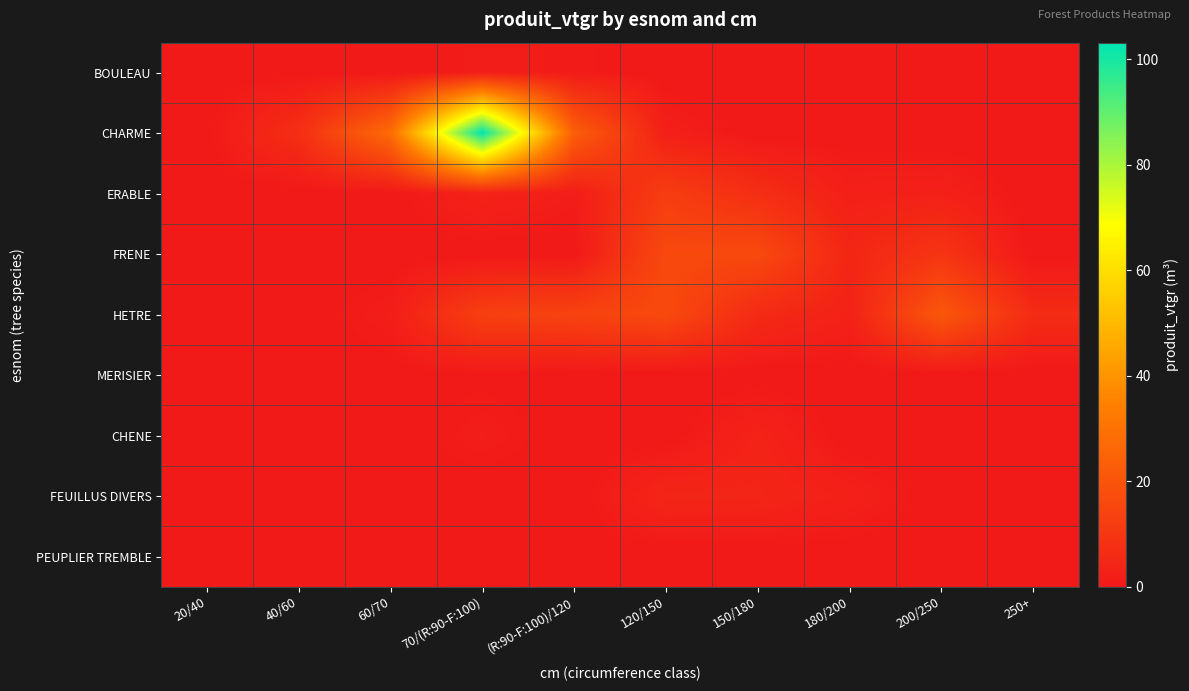

Reading right to left, transcribe all the data shown in this chart.

BOULEAU: 250+=0.0	200/250=0.0	180/200=0.0	150/180=0.0	120/150=0.0	(R:90-F:100)/120=1.1	70/(R:90-F:100)=1.5	60/70=0.0	40/60=0.3	20/40=0.1
CHARME: 250+=0.0	200/250=0.0	180/200=0.0	150/180=0.0	120/150=2.4	(R:90-F:100)/120=23.6	70/(R:90-F:100)=103.2	60/70=27.9	40/60=7.3	20/40=0.3
ERABLE: 250+=0.0	200/250=2.6	180/200=2.4	150/180=7.2	120/150=12.2	(R:90-F:100)/120=1.6	70/(R:90-F:100)=3.4	60/70=0.2	40/60=0.1	20/40=0.0
FRENE: 250+=0.0	200/250=9.5	180/200=4.5	150/180=16.5	120/150=16.2	(R:90-F:100)/120=0.0	70/(R:90-F:100)=0.0	60/70=0.0	40/60=0.3	20/40=0.0
HETRE: 250+=6.3	200/250=21.1	180/200=3.0	150/180=5.9	120/150=16.6	(R:90-F:100)/120=14.0	70/(R:90-F:100)=13.1	60/70=1.7	40/60=0.0	20/40=0.0
MERISIER: 250+=0.0	200/250=0.0	180/200=0.0	150/180=0.0	120/150=0.0	(R:90-F:100)/120=0.0	70/(R:90-F:100)=0.5	60/70=0.2	40/60=0.0	20/40=0.0
CHENE: 250+=0.0	200/250=0.0	180/200=0.0	150/180=3.4	120/150=0.0	(R:90-F:100)/120=0.0	70/(R:90-F:100)=1.7	60/70=0.0	40/60=0.0	20/40=0.0
FEUILLUS DIVERS: 250+=0.0	200/250=0.0	180/200=2.6	150/180=4.2	120/150=4.4	(R:90-F:100)/120=0.0	70/(R:90-F:100)=0.0	60/70=0.0	40/60=0.0	20/40=0.0
PEUPLIER TREMBLE: 250+=0.0	200/250=0.0	180/200=0.0	150/180=0.0	120/150=0.0	(R:90-F:100)/120=0.0	70/(R:90-F:100)=0.7	60/70=0.0	40/60=0.0	20/40=0.0